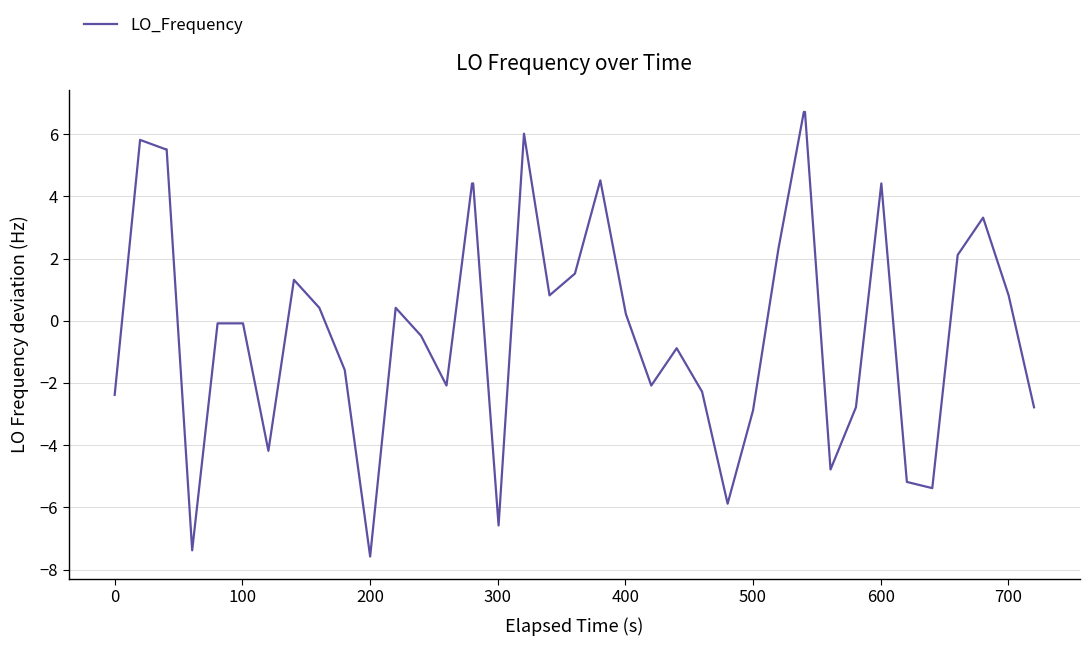

What is the smallest value displayed?

-7.6